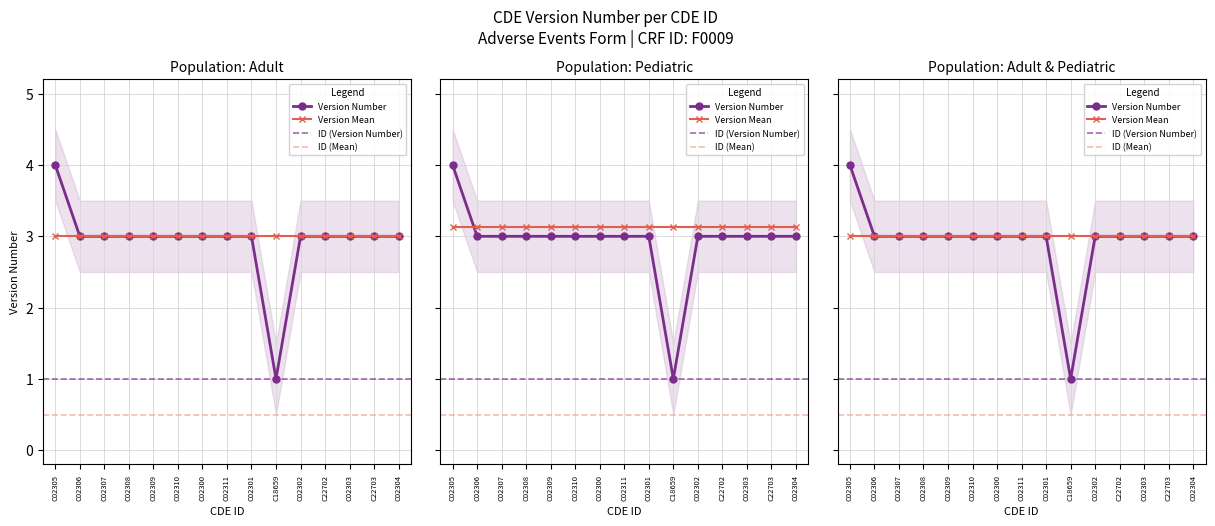

What is the label of the 15th point from the left?

C02304